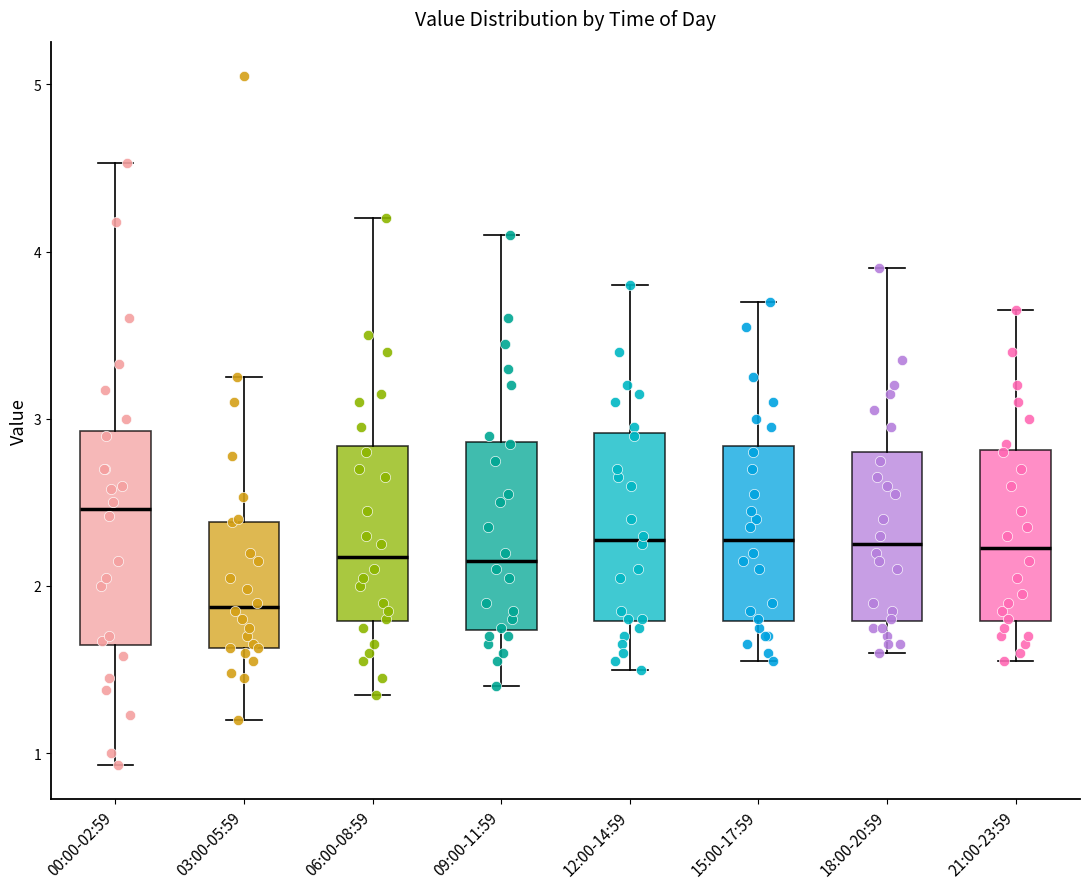

Reading left to right, read every box against the y-axis: the position of its median line, the range the box covers, and the ends of its whiskers. The values are not printed on the chart, so give them approximately, as read against the axis.

00:00-02:59: median 2.5, box 1.6 to 2.9, whiskers 0.9 to 4.5
03:00-05:59: median 1.9, box 1.6 to 2.4, whiskers 1.2 to 3.3
06:00-08:59: median 2.2, box 1.8 to 2.8, whiskers 1.4 to 4.2
09:00-11:59: median 2.2, box 1.7 to 2.9, whiskers 1.4 to 4.1
12:00-14:59: median 2.3, box 1.8 to 2.9, whiskers 1.5 to 3.8
15:00-17:59: median 2.3, box 1.8 to 2.8, whiskers 1.6 to 3.7
18:00-20:59: median 2.3, box 1.8 to 2.8, whiskers 1.6 to 3.9
21:00-23:59: median 2.2, box 1.8 to 2.8, whiskers 1.6 to 3.7